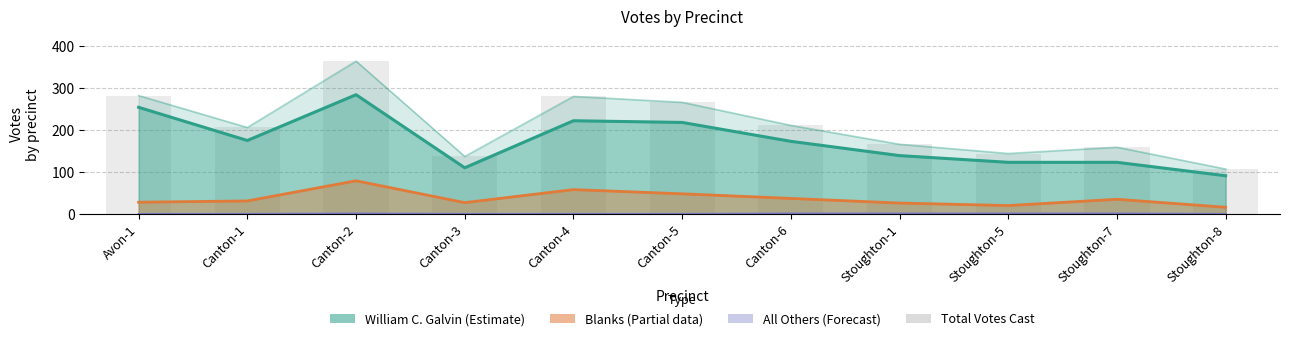

True or false: William C. Galvin has a value of 175 at Canton-1.

True